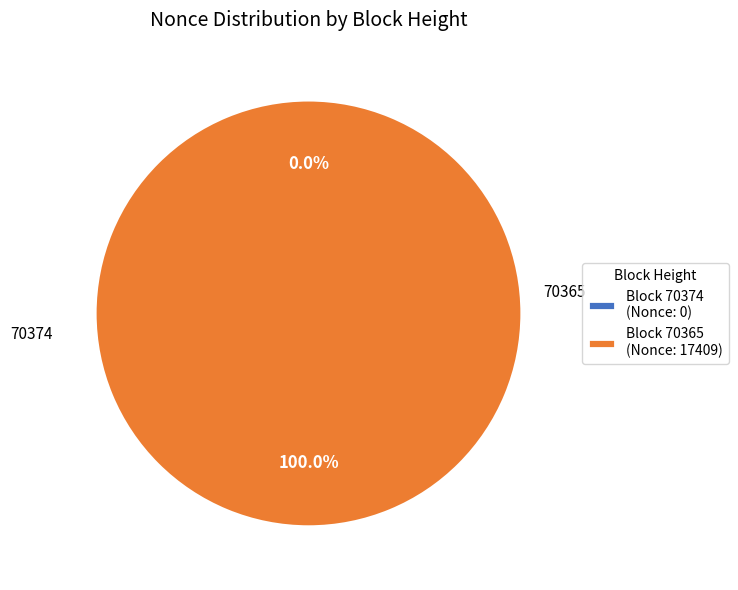

To the nearest percent, what percentage of the pie is 70365?

100%